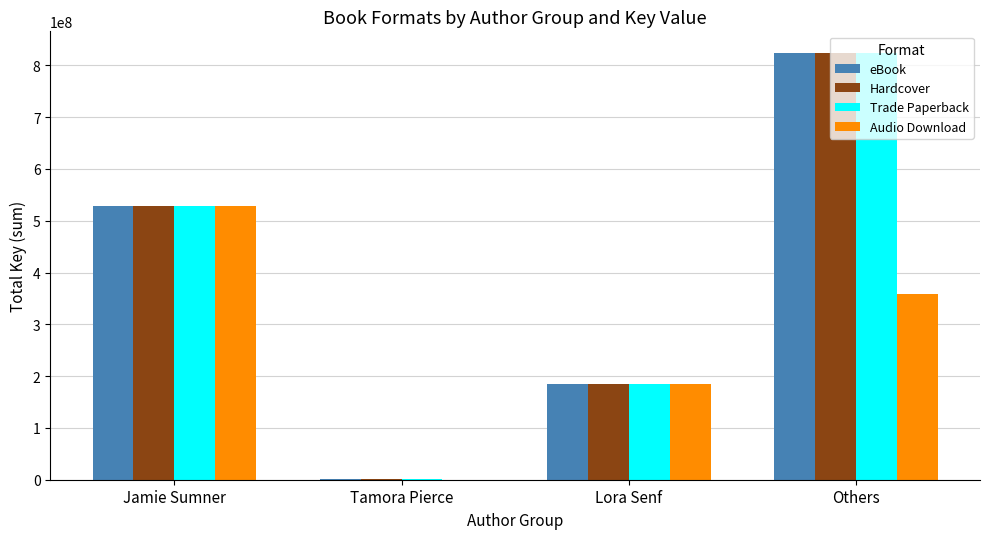

How many data points does each series have?

4